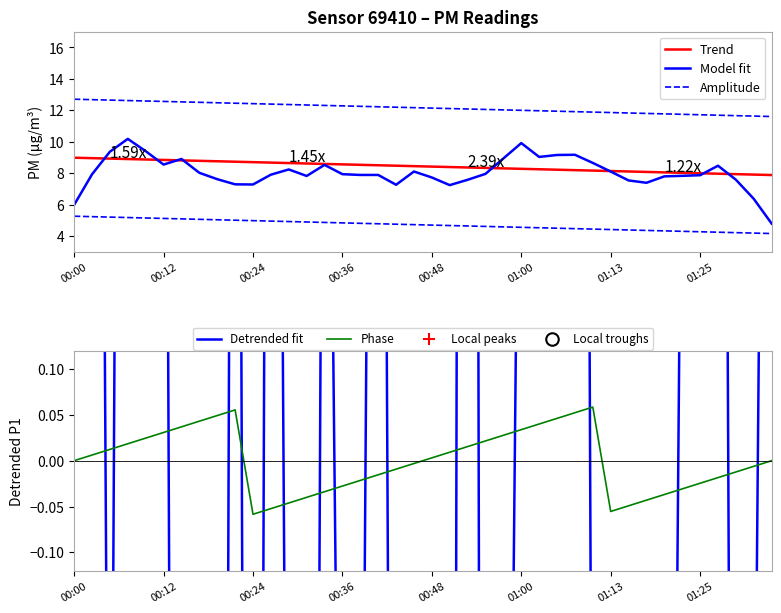

Where is the first local minimum?

00:05